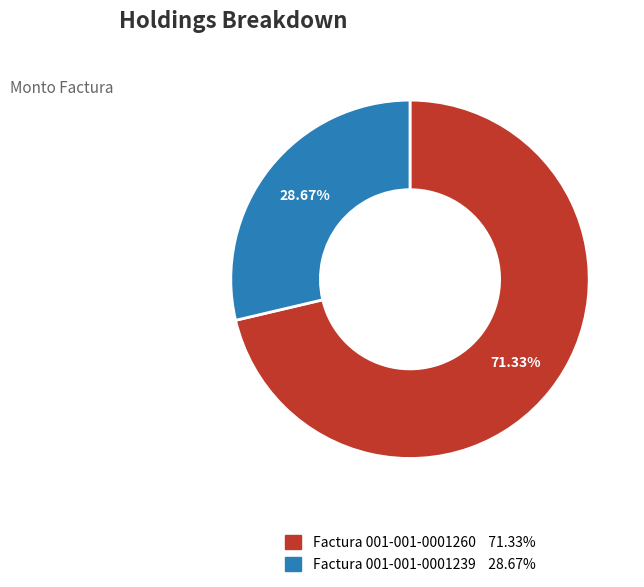

Is it true that Factura 001-001-0001260 is 63% of the pie?

False